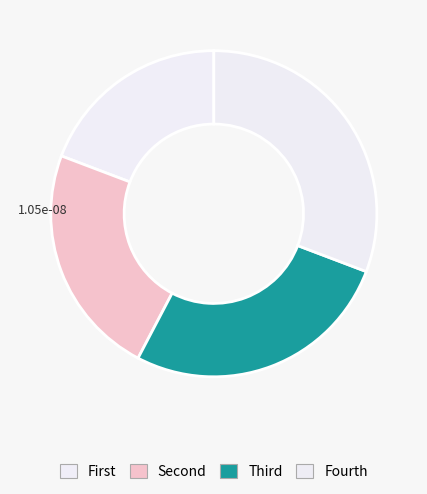

Count the number of slices in the pie.

4